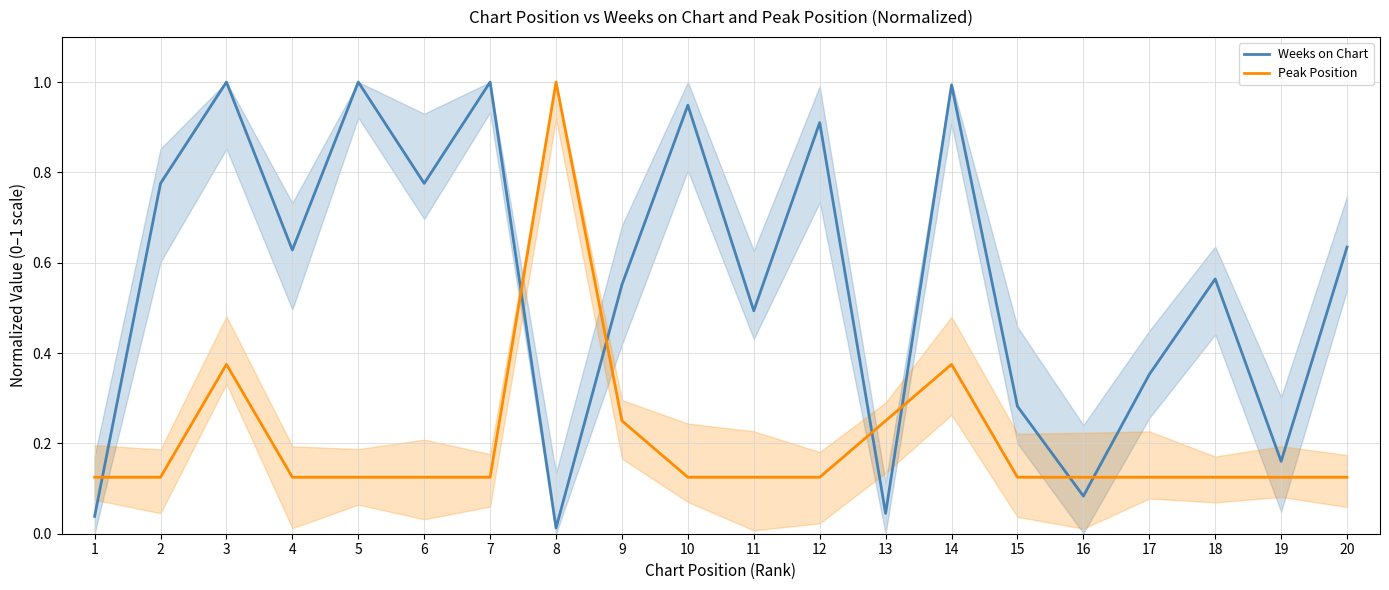

Is this an area chart (filled region under the line)?

No